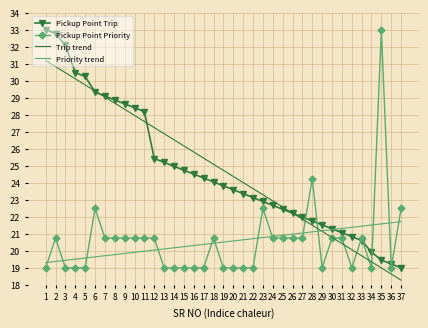

Which series ends up on top after the final intersection of Pickup Point Priority and Priority trend?

Pickup Point Priority